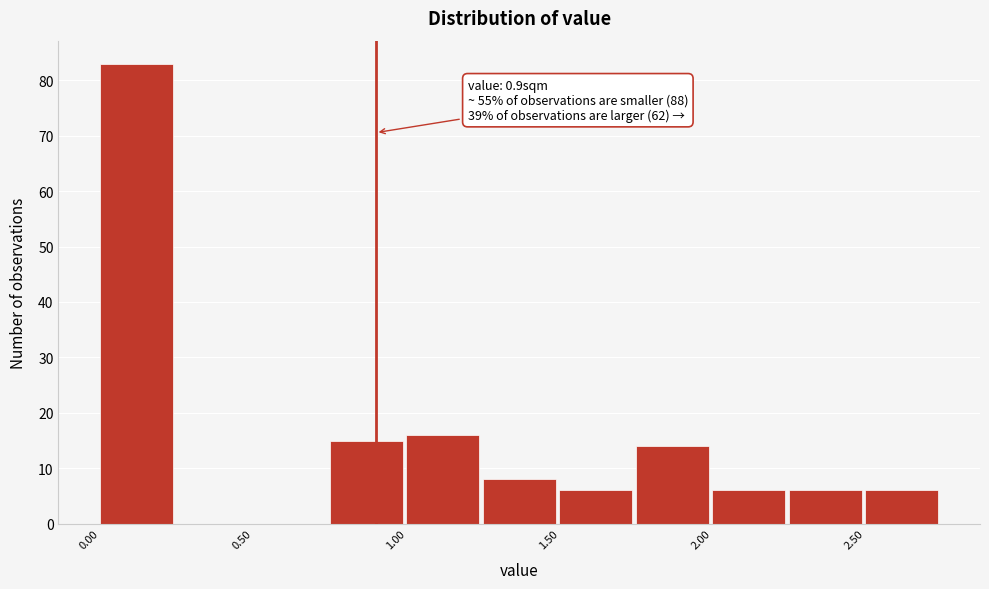

Which range on the x-axis has the tallest bar?

0.00 to 0.25